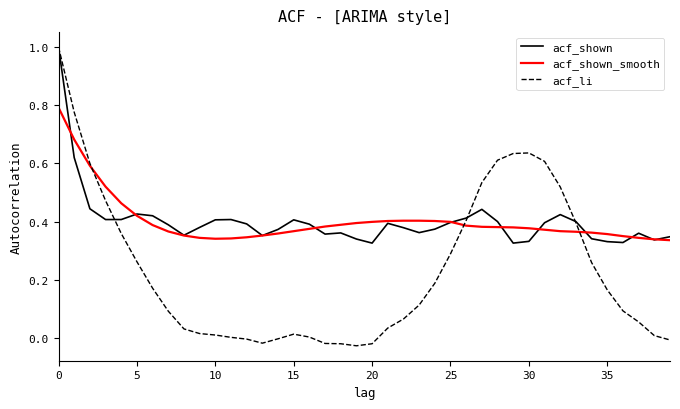

Which series has the largest range (max minus min)?

acf_li